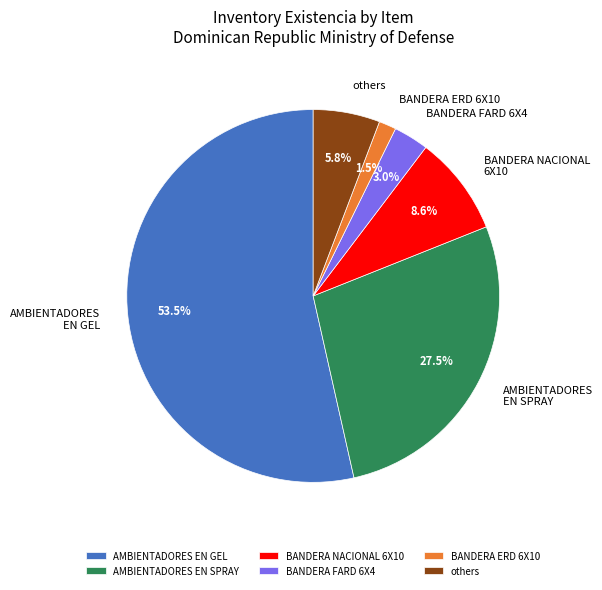

How much of the chart is everything except BANDERA NACIONAL 6X10?

91.4%